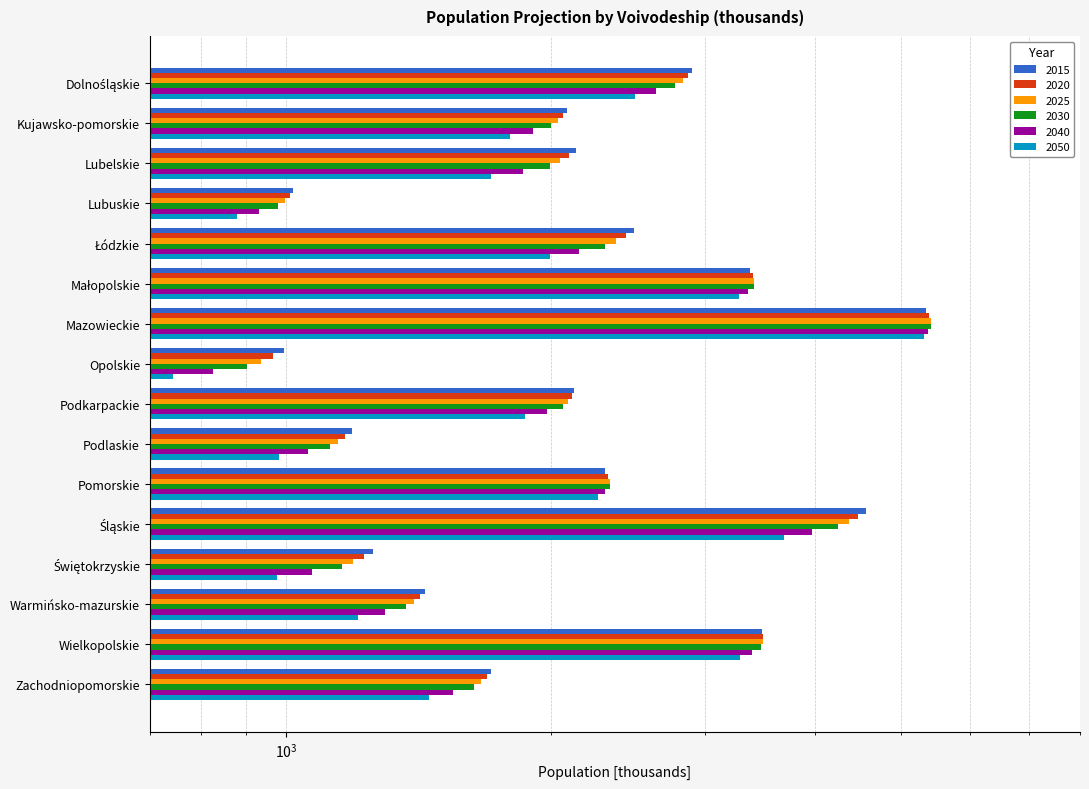

Between Wielkopolskie and Podlaskie, which is larger?

Wielkopolskie